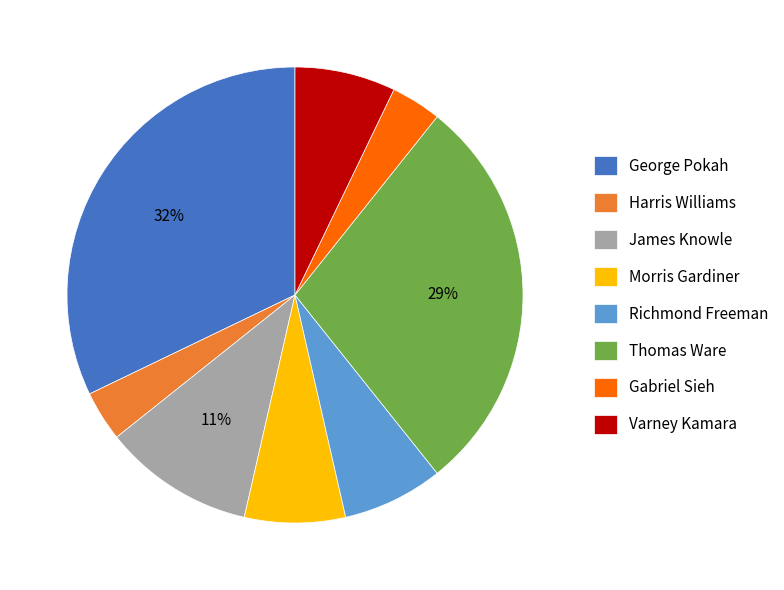

Approximately how many times larger is the value at George Pokah compared to Thomas Ware?

1.1